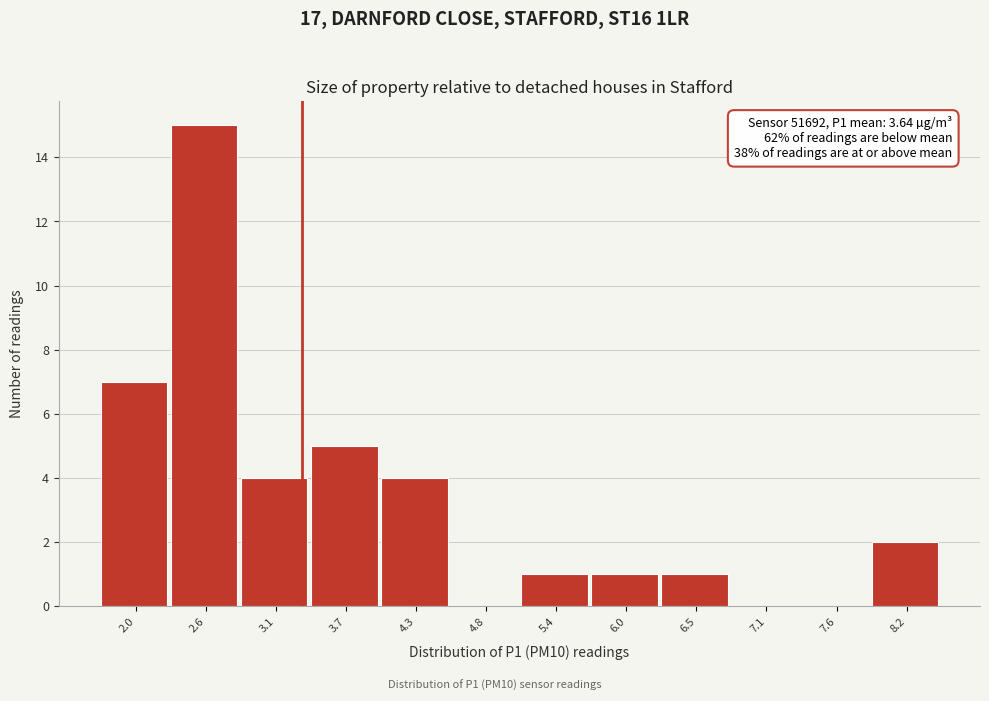

Reading left to right, what are all the values shown in this chart?

2.0=7	2.6=15	3.1=4	3.7=5	4.3=4	4.8=0	5.4=1	6.0=1	6.5=1	7.1=0	7.6=0	8.2=2